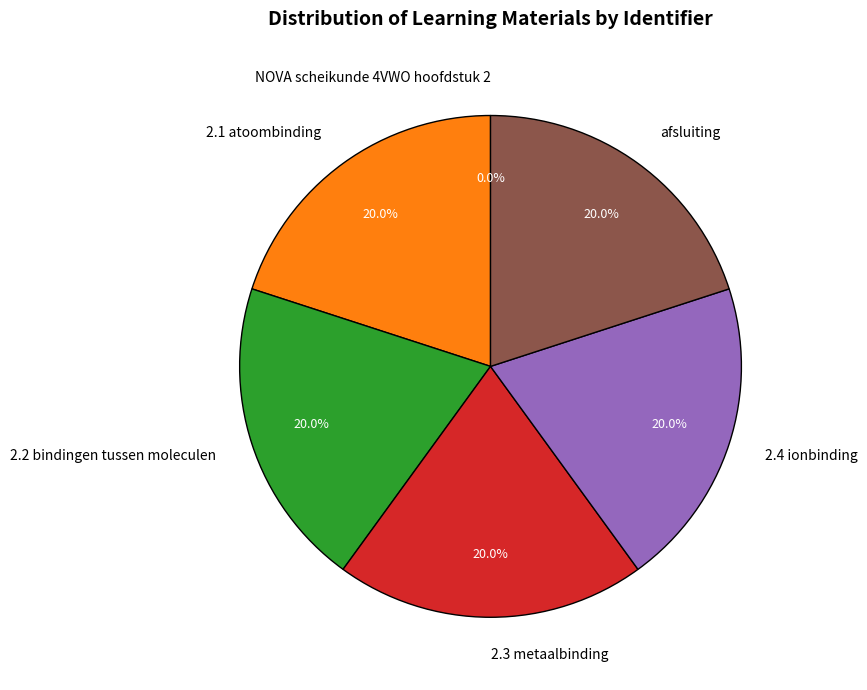

What is the ratio of the value at 2.3 metaalbinding to the value at afsluiting?

1.0